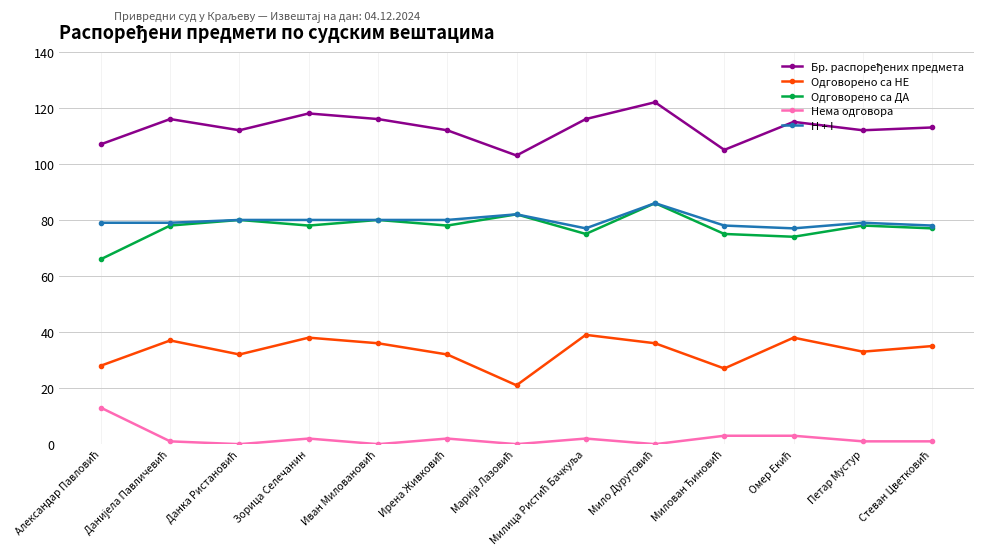

What is the minimum value for Одговорено са ДА?

66